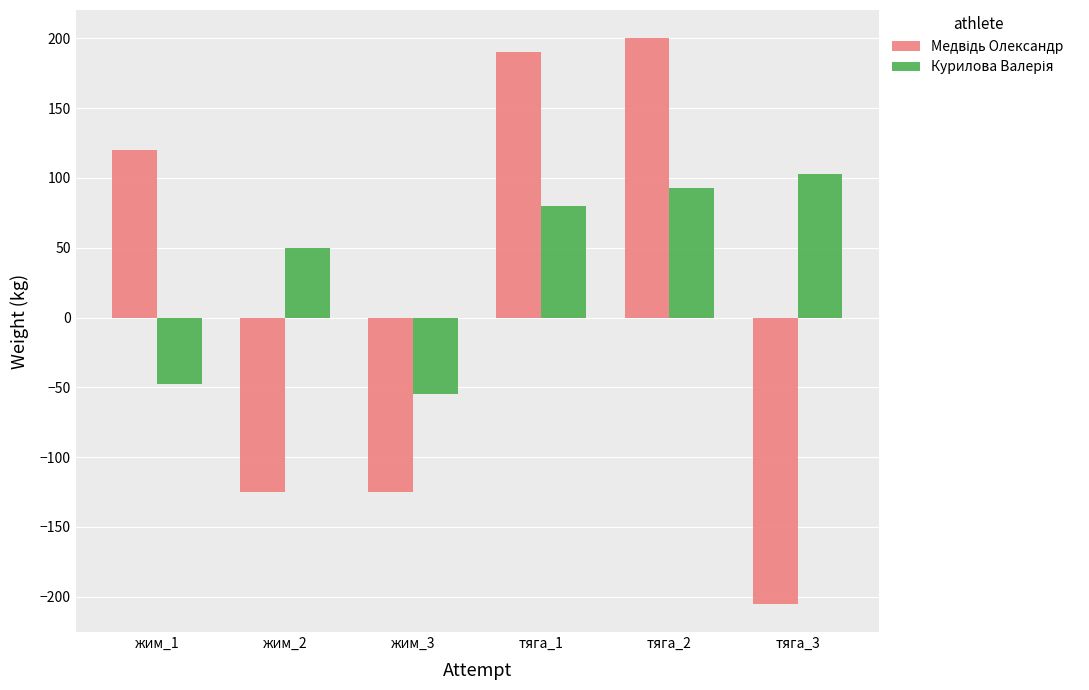

How many bars are there in total?

12